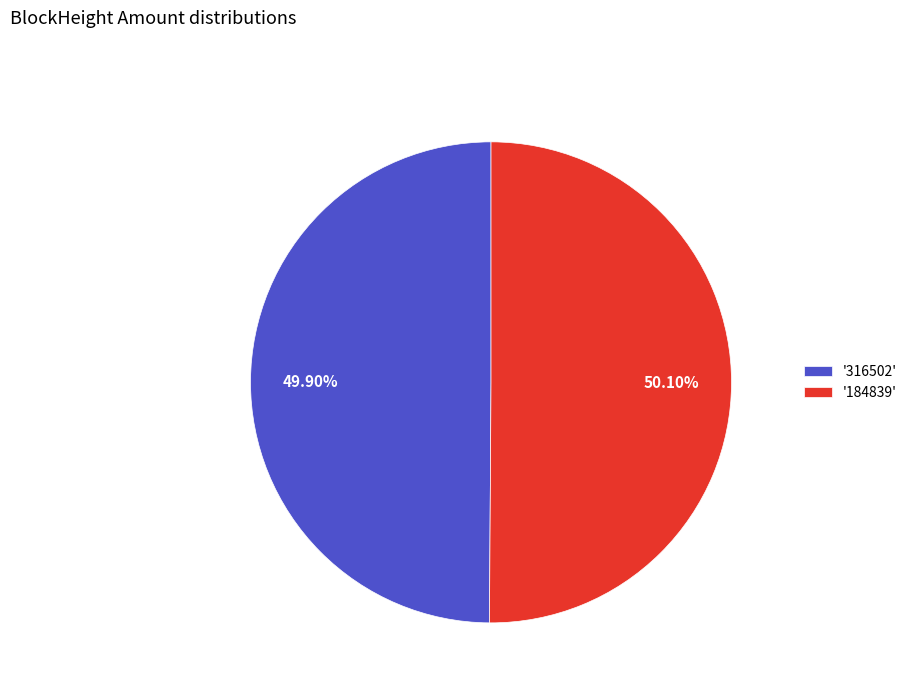

Does any single category account for the majority?

Yes